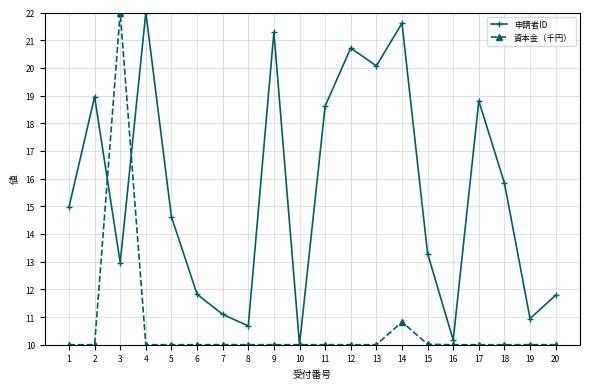

Reading right to left, list all the values displayed in this chart.

申請者ID: 11.8	10.9	15.8	18.8	10.2	13.3	21.6	20.1	20.7	18.6	10.0	21.3	10.7	11.1	11.8	14.6	22.0	13.0	19.0	15.0
資本金（千円）: 10.0	10.0	10.0	10.0	10.0	10.0	10.8	10.0	10.0	10.0	10.0	10.0	10.0	10.0	10.0	10.0	10.0	22.0	10.0	10.0